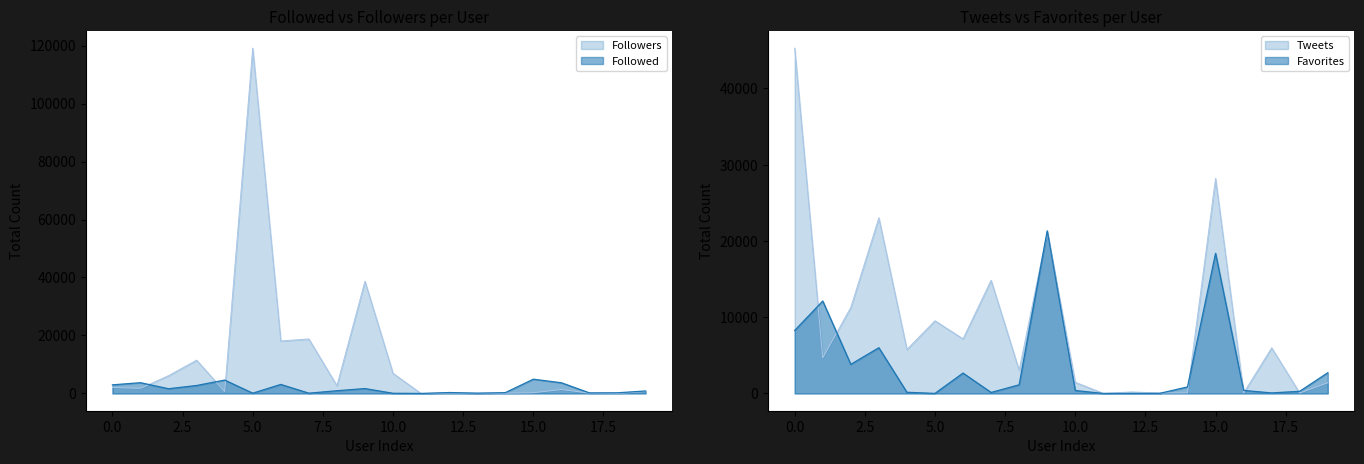

Between svb_financial and kuldeep12327367, which series saw the biggest shift?

Followers